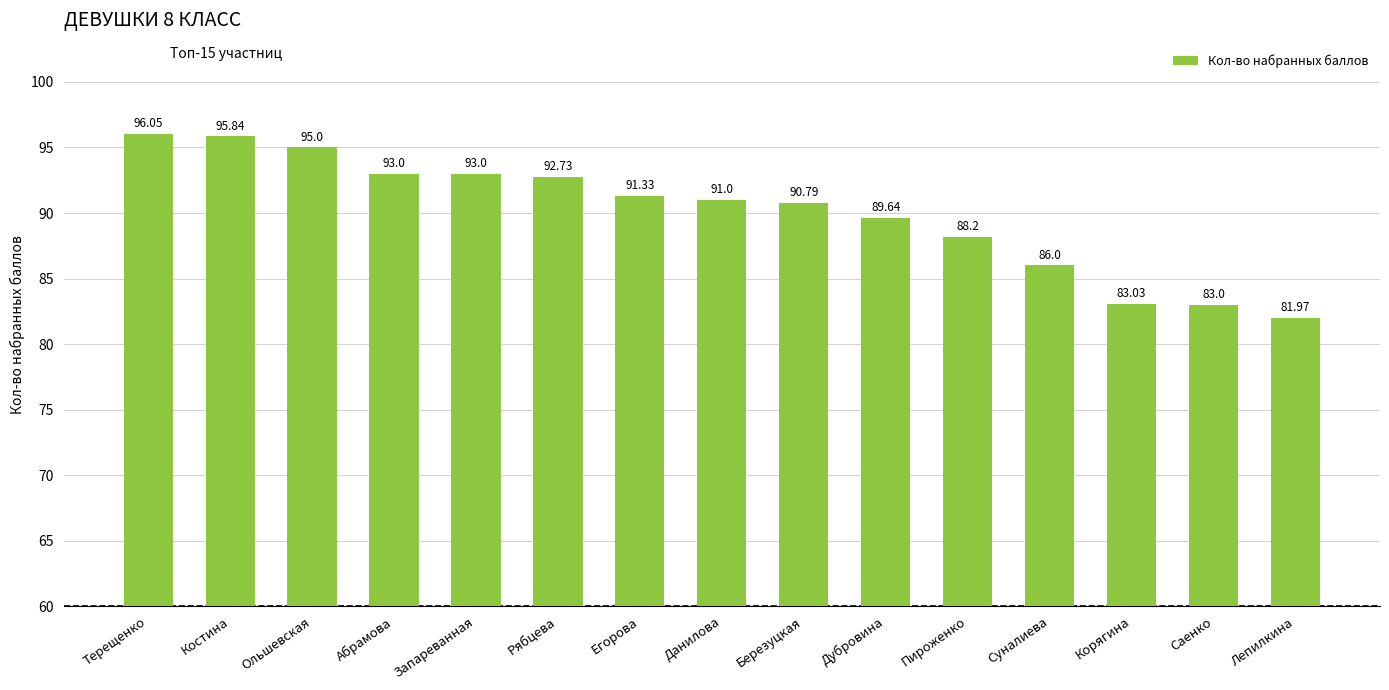

What position from the left is Ольшевская?

3